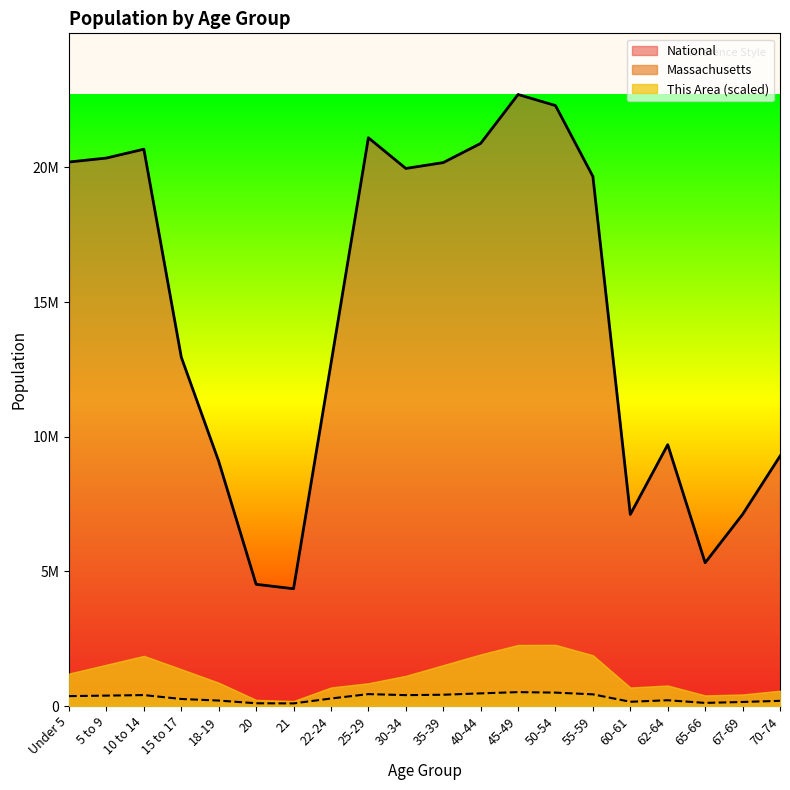

What is the approximate value of Massachusetts at 21, to the nearest 50?

96350